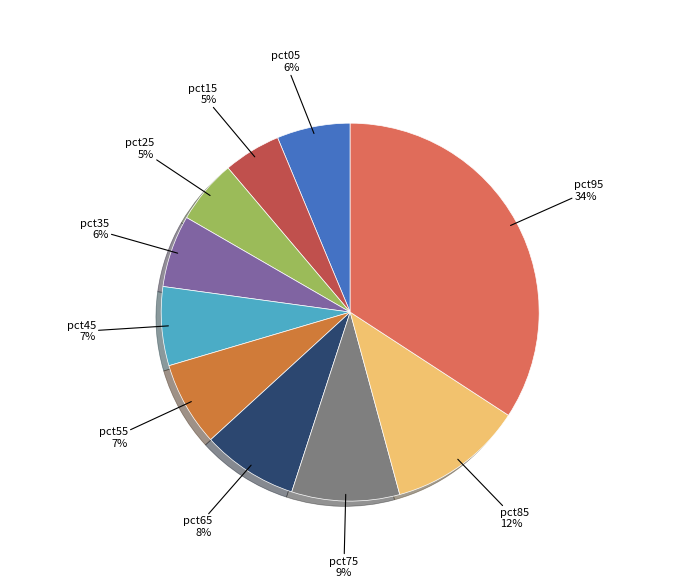

To the nearest percent, what is the difference between the largest and smallest slice percentages?

29%